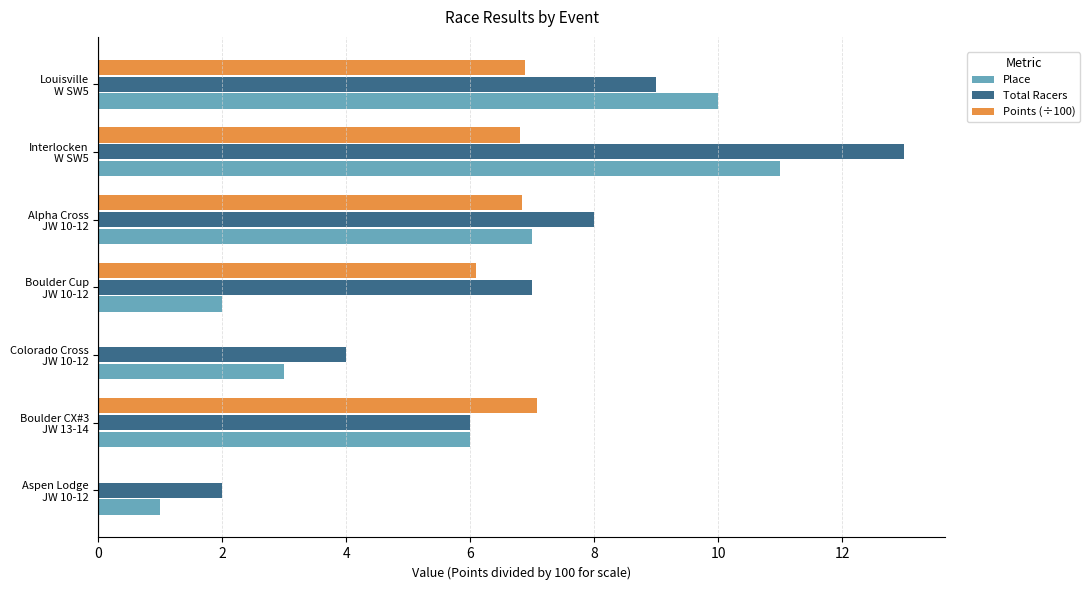

Which series has the largest range (max minus min)?

Total Racers